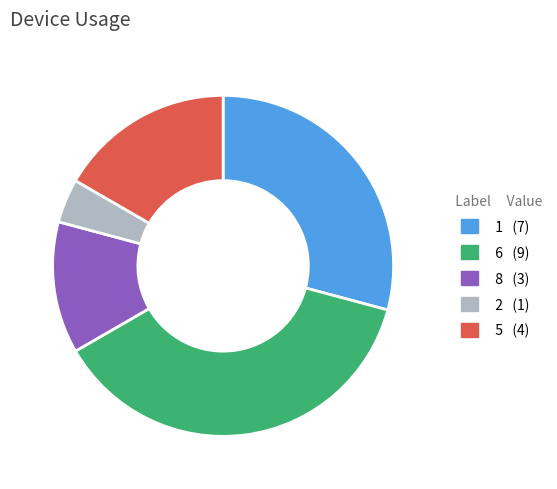

Is there any slice that represents more than half of the pie?

No